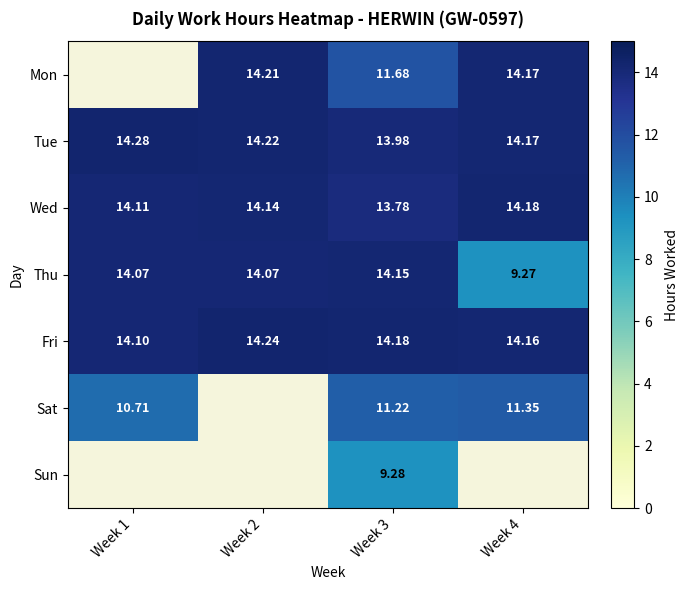

What is the sum of all Mon values?

40.1